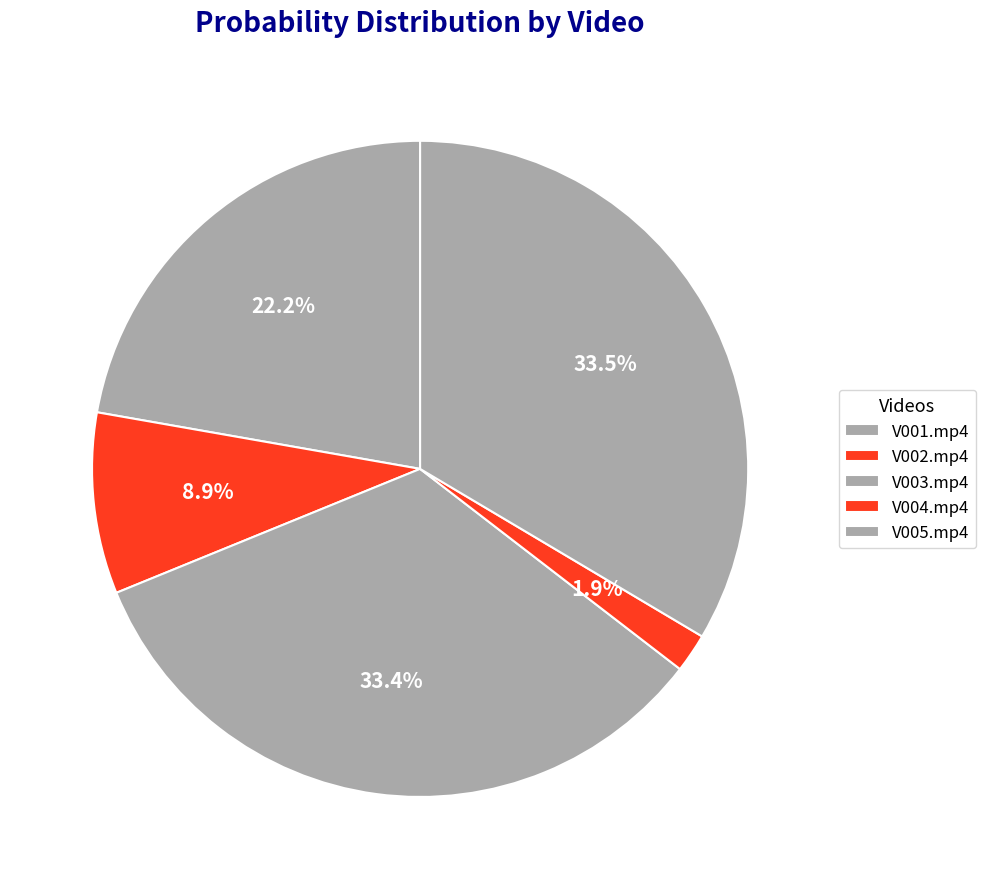

Count the number of slices in the pie.

5